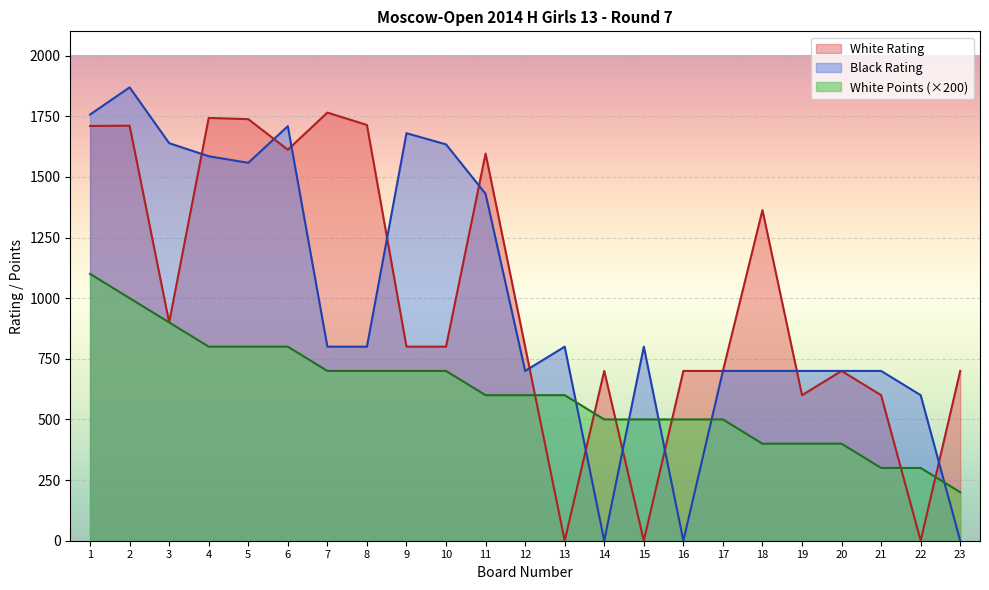

Reading right to left, transcribe all the data shown in this chart.

White Rating: 23=700	22=0	21=600	20=700	19=600	18=1363	17=700	16=700	15=0	14=700	13=0	12=800	11=1596	10=800	9=800	8=1714	7=1765	6=1612	5=1738	4=1743	3=900	2=1711	1=1710
Black Rating: 23=0	22=600	21=700	20=700	19=700	18=700	17=700	16=0	15=800	14=0	13=800	12=700	11=1430	10=1634	9=1680	8=800	7=800	6=1709	5=1558	4=1585	3=1639	2=1869	1=1757
White Points: 23=200	22=300	21=300	20=400	19=400	18=400	17=500	16=500	15=500	14=500	13=600	12=600	11=600	10=700	9=700	8=700	7=700	6=800	5=800	4=800	3=900	2=1000	1=1100